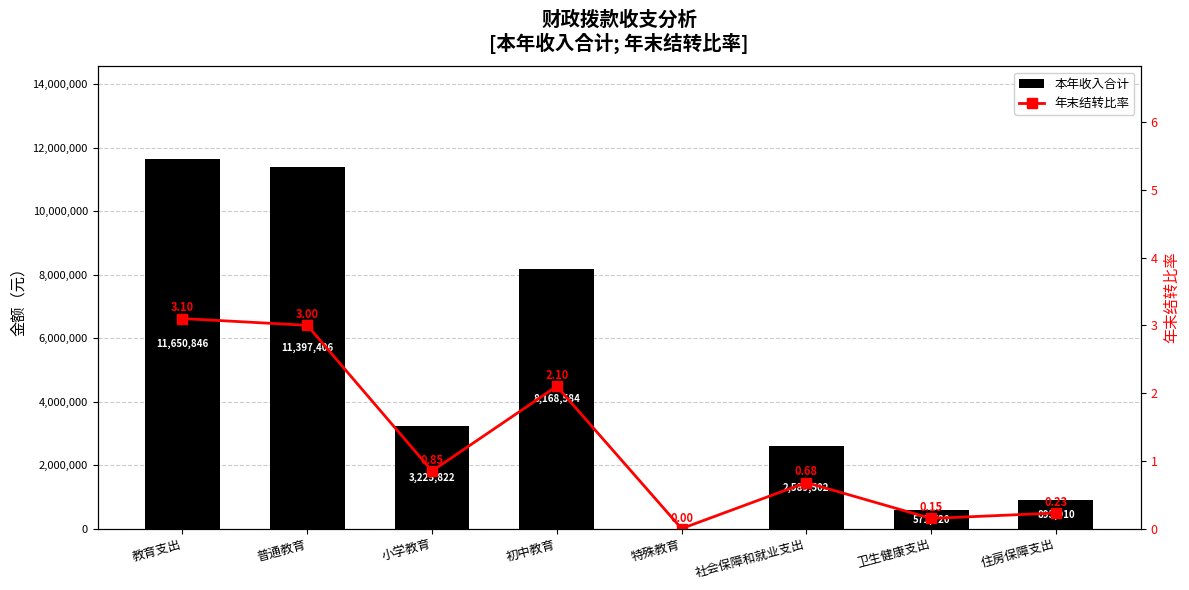

The 年末结转比率 series shows 0.0 at 特殊教育. True or false?

True